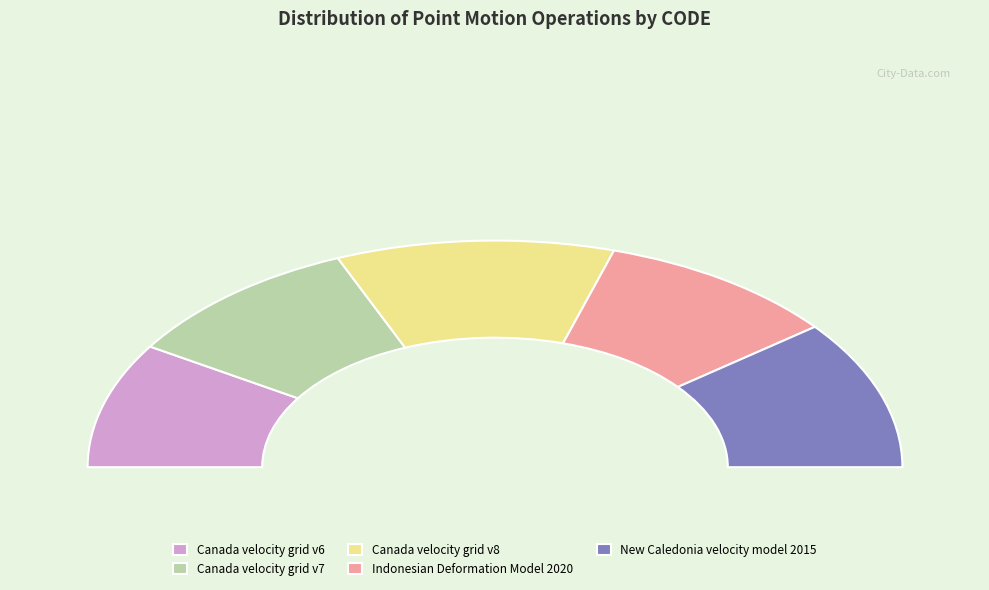

To the nearest percent, what percentage of the pie is Indonesian Deformation Model 2020?

19%